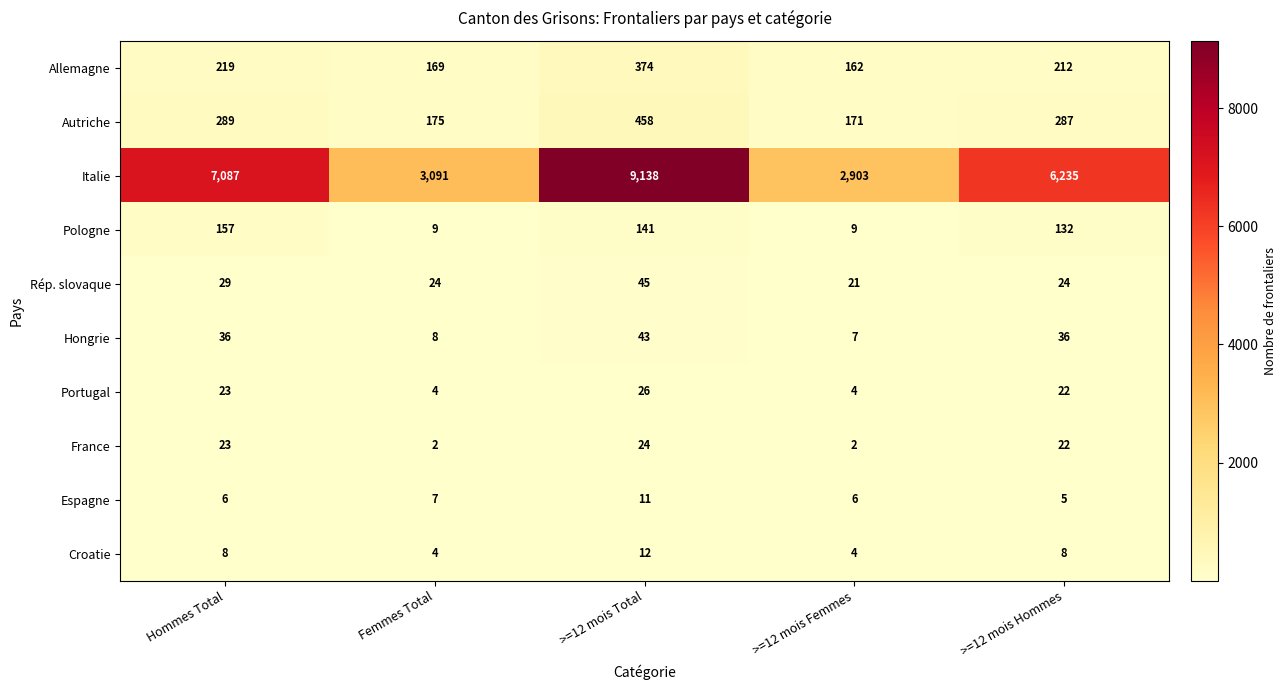

List the series in order of their peak value, lowest first.

Espagne, Croatie, France, Portugal, Hongrie, Rép. slovaque, Pologne, Allemagne, Autriche, Italie